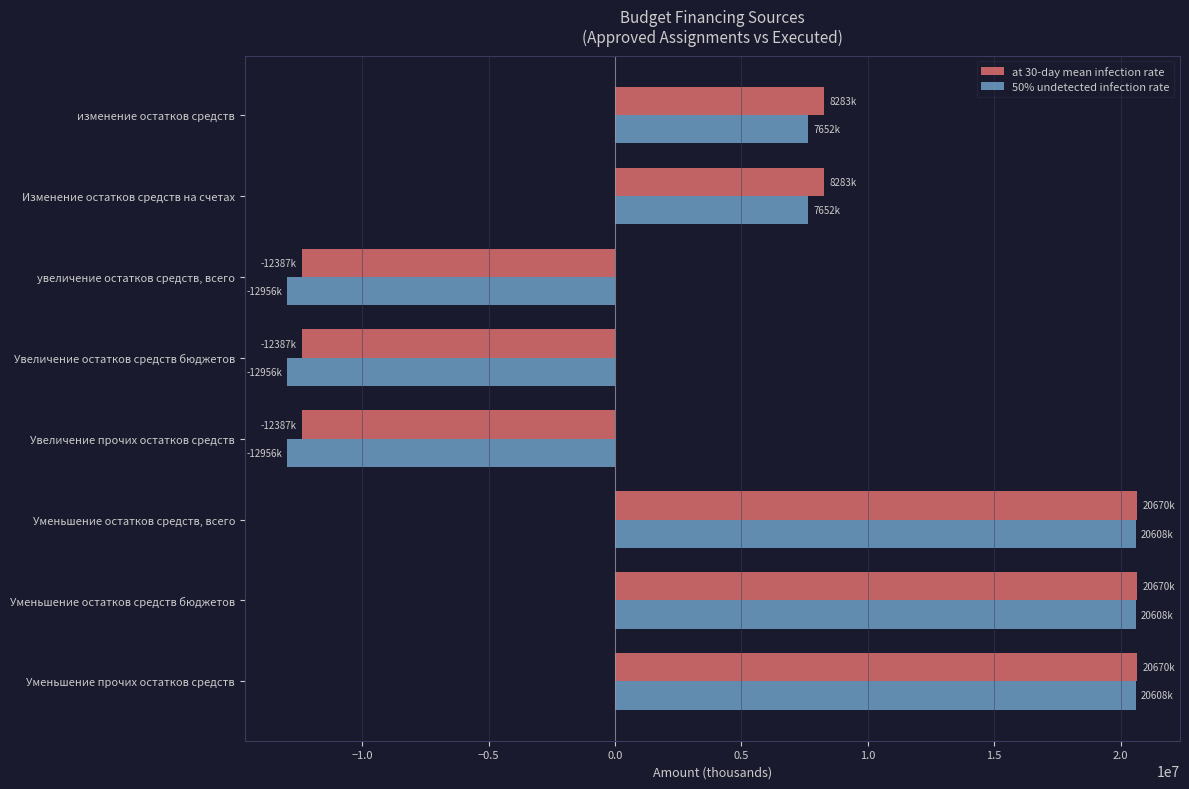

What is the spread (max minus min) of values at Уменьшение остатков средств бюджетов?

61702.9